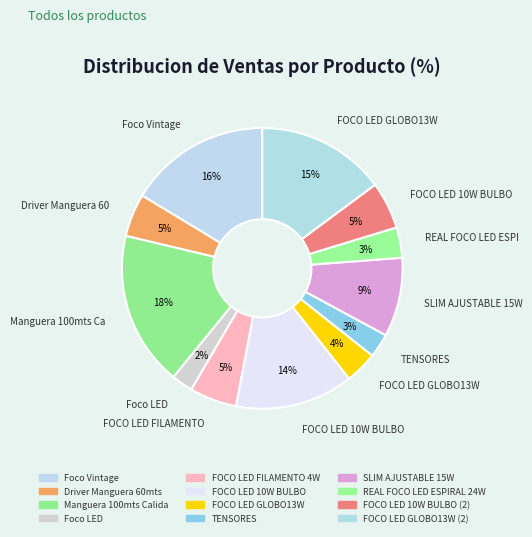

Count the number of slices in the pie.

12